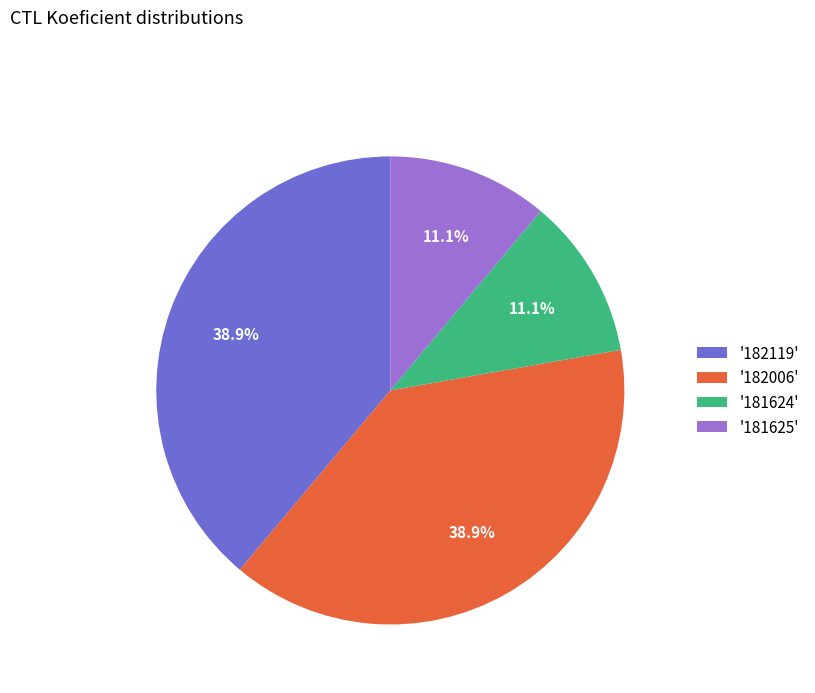

What is the total percentage of '181624' and '182006'?

50.0%